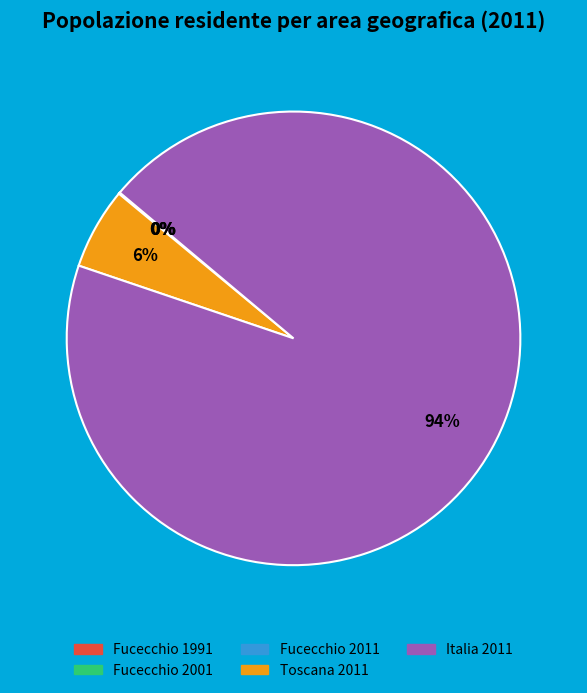

To the nearest percent, what is the average slice percentage?

20%